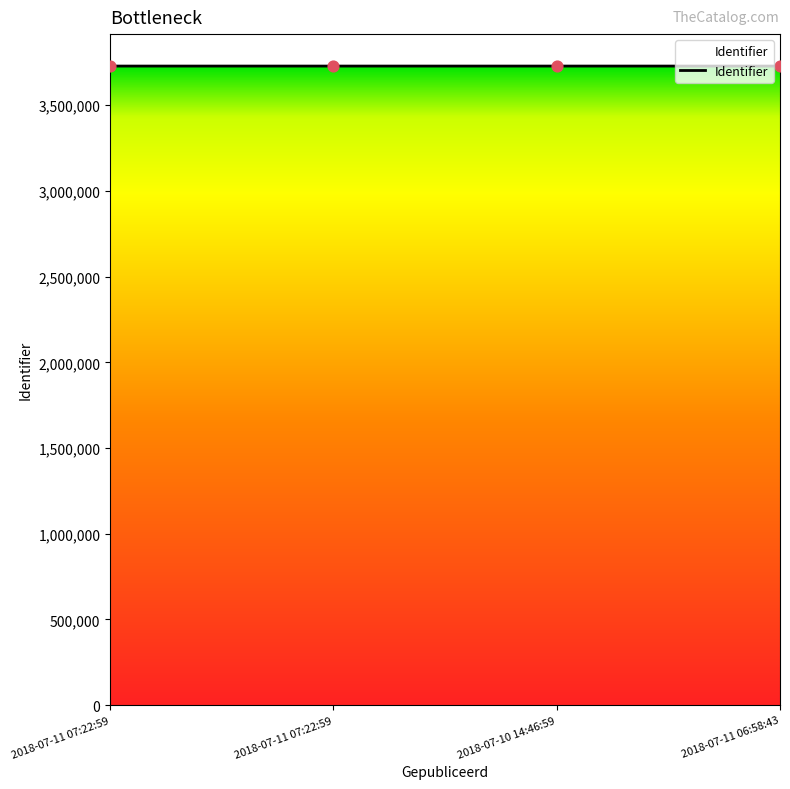

How many categories are shown in the chart?

4